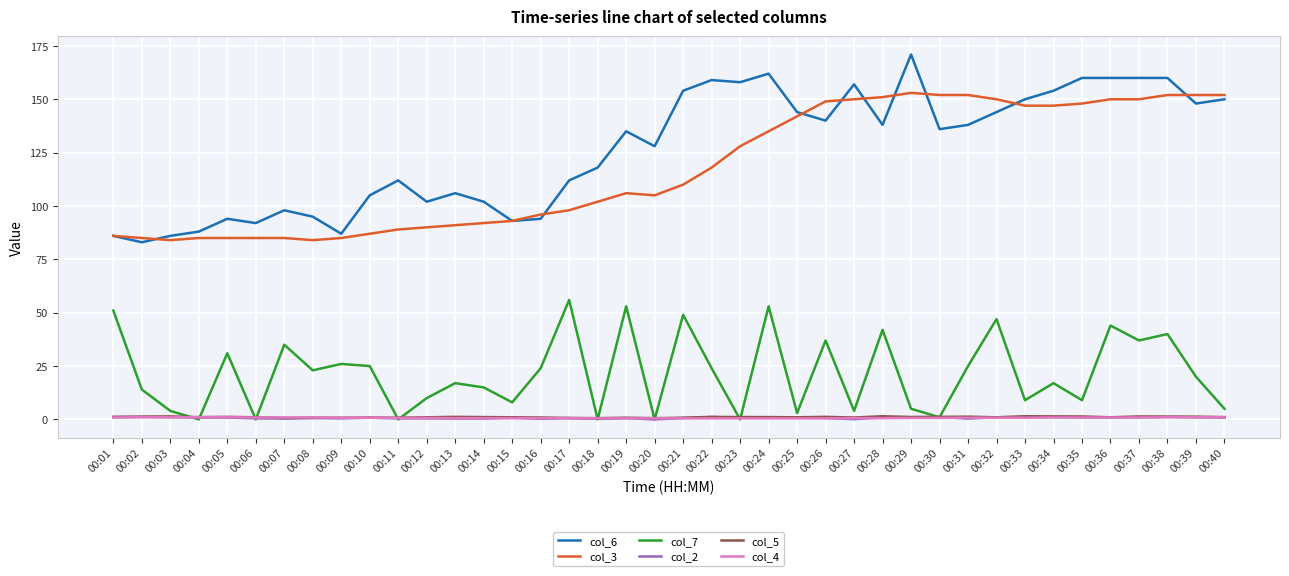

Which series has the largest total across all categories?

col_6